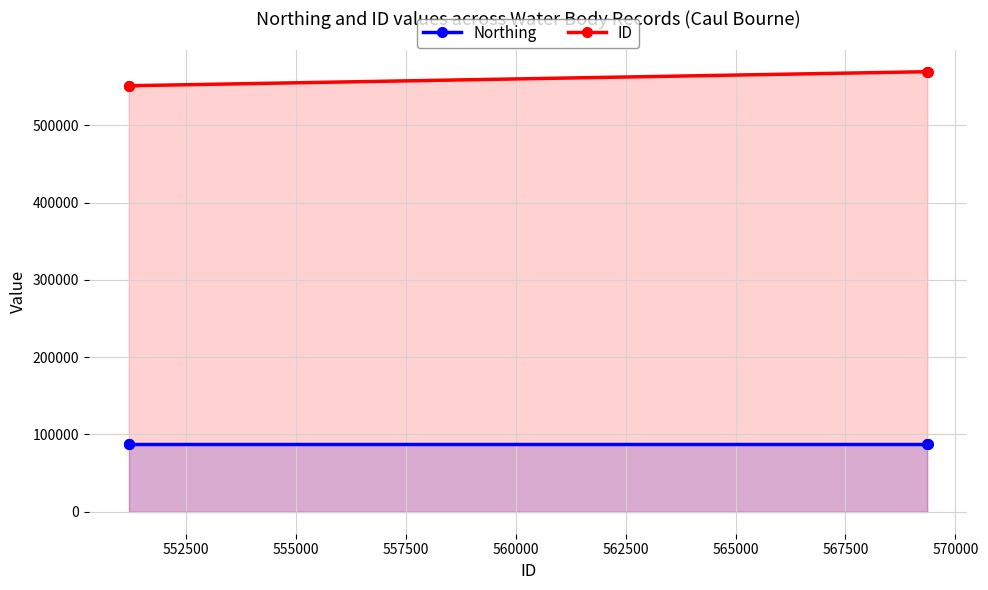

What is the maximum value shown in the chart?

569366